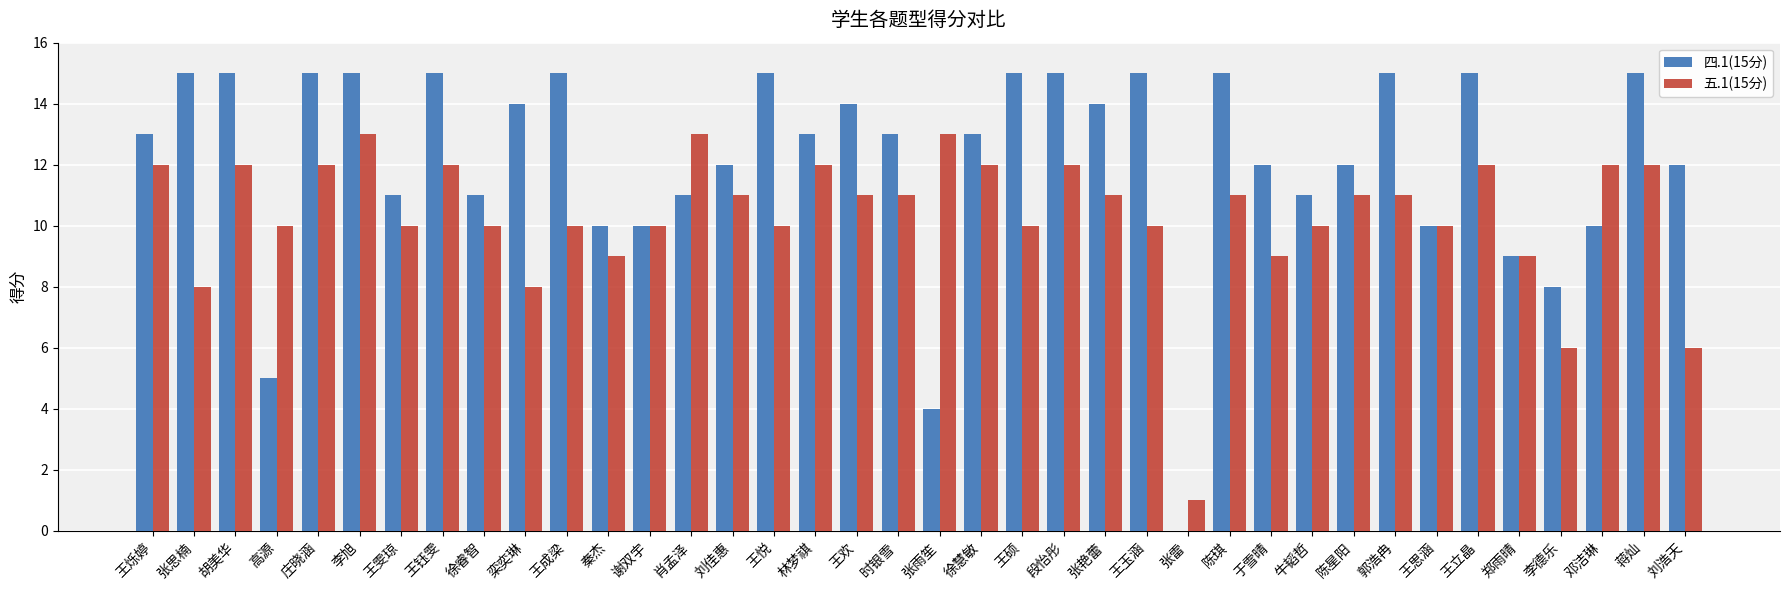

Are the bars grouped side by side (vs. stacked)?

Yes